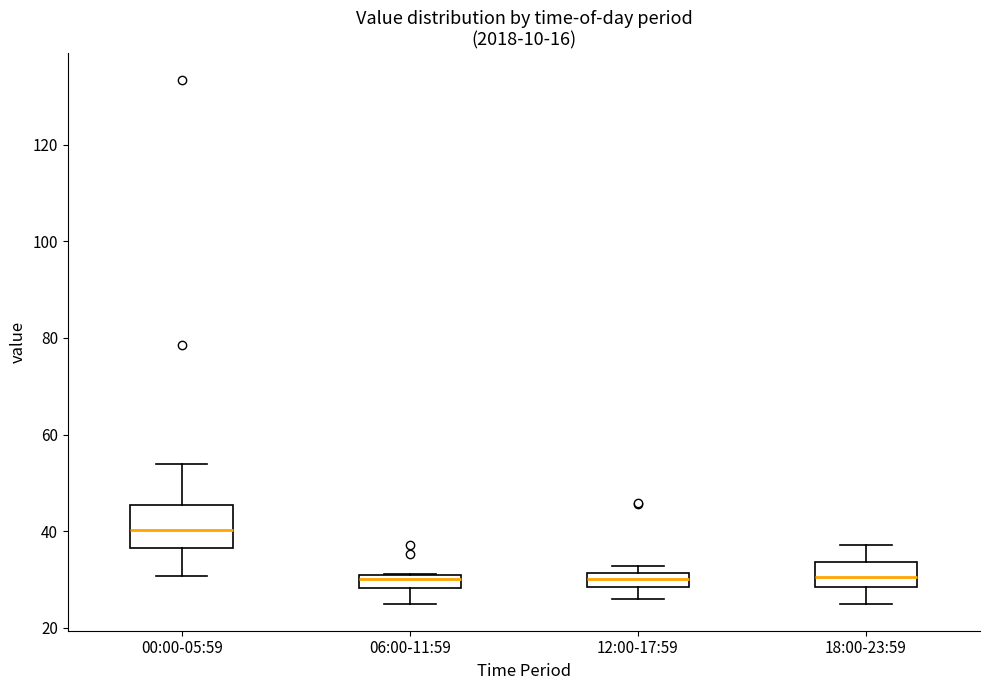

Where does the upper whisker of the box for 18:00-23:59 end on the y-axis? The values are not printed on the chart, so give them approximately, as read against the axis.

38